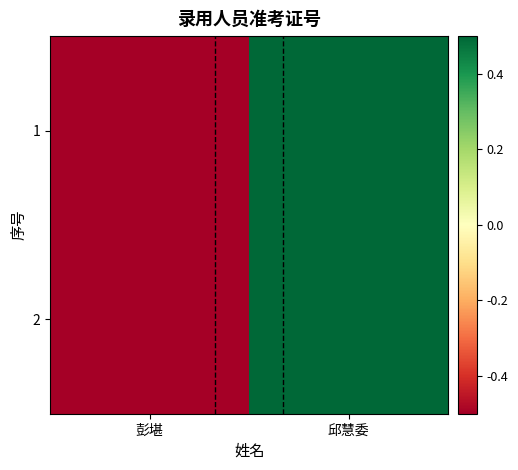

Count the number of data series in this chart.

2